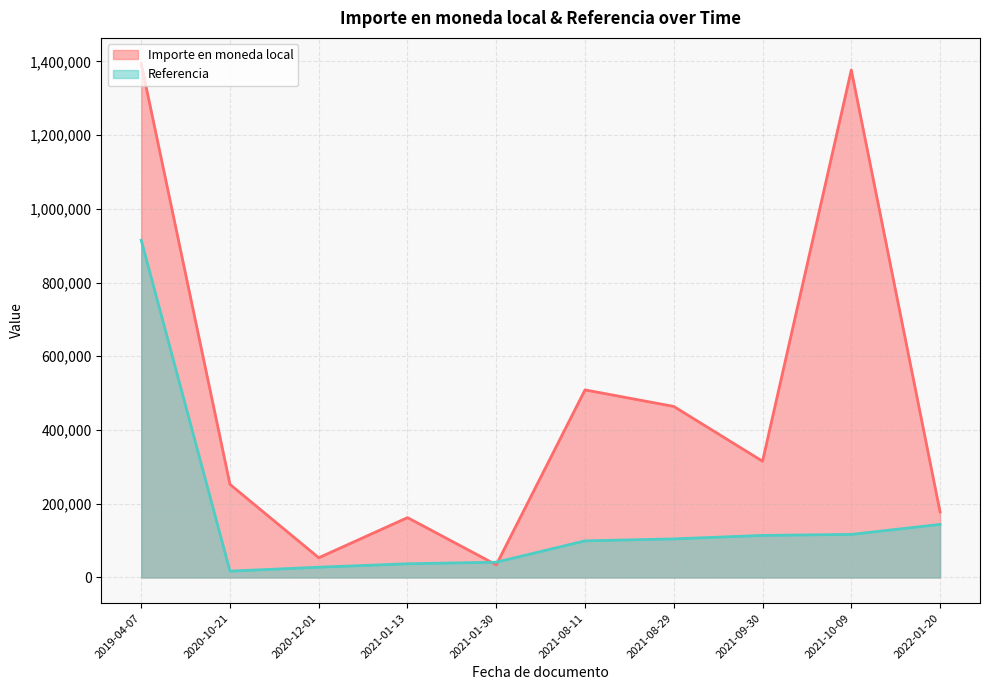

How many data points in Importe en moneda local are less than 315300?

5